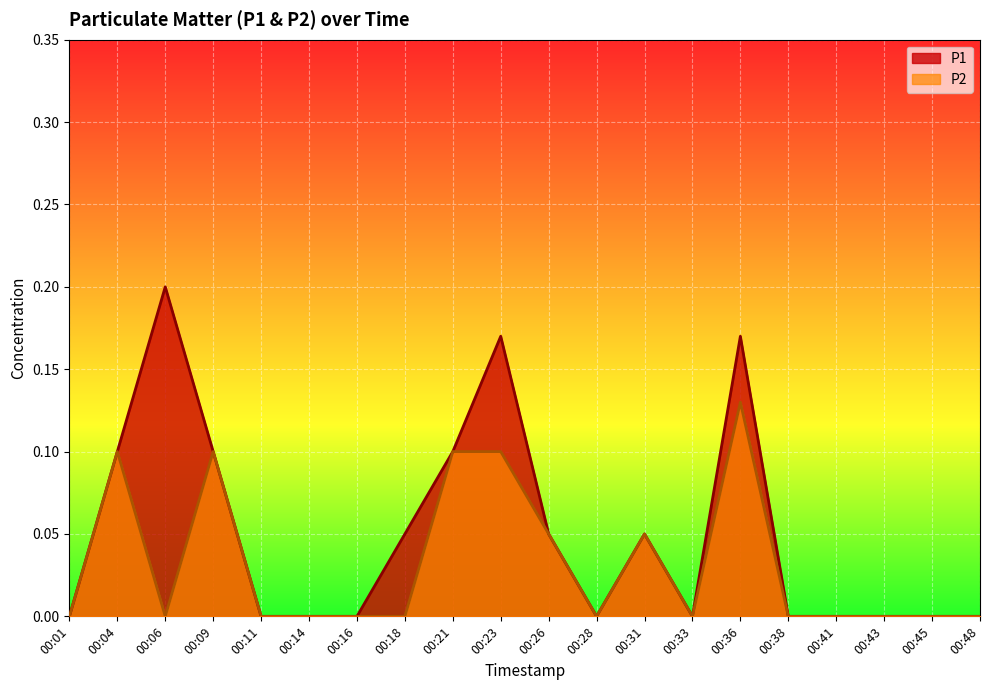

At how many categories does at least one series exceed 0?

9